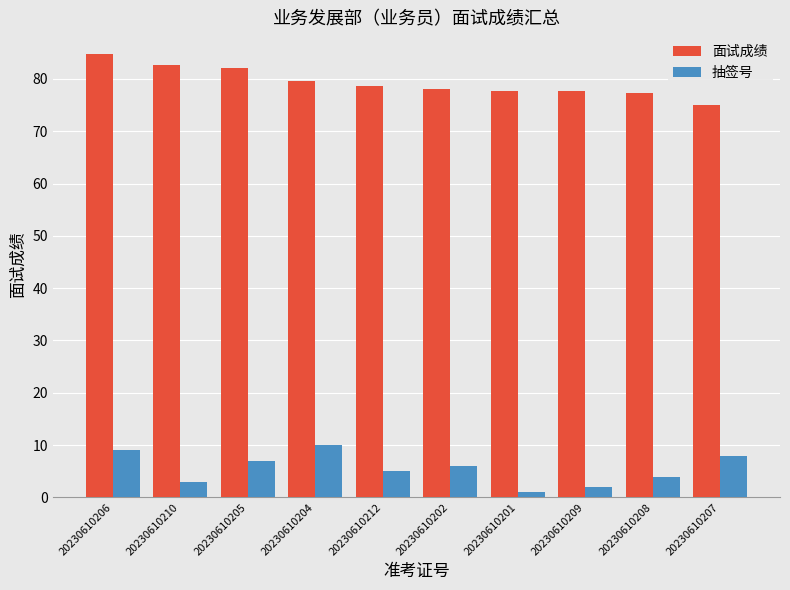

At 20230610210, list the series in order from largest to smallest.

面试成绩, 抽签号